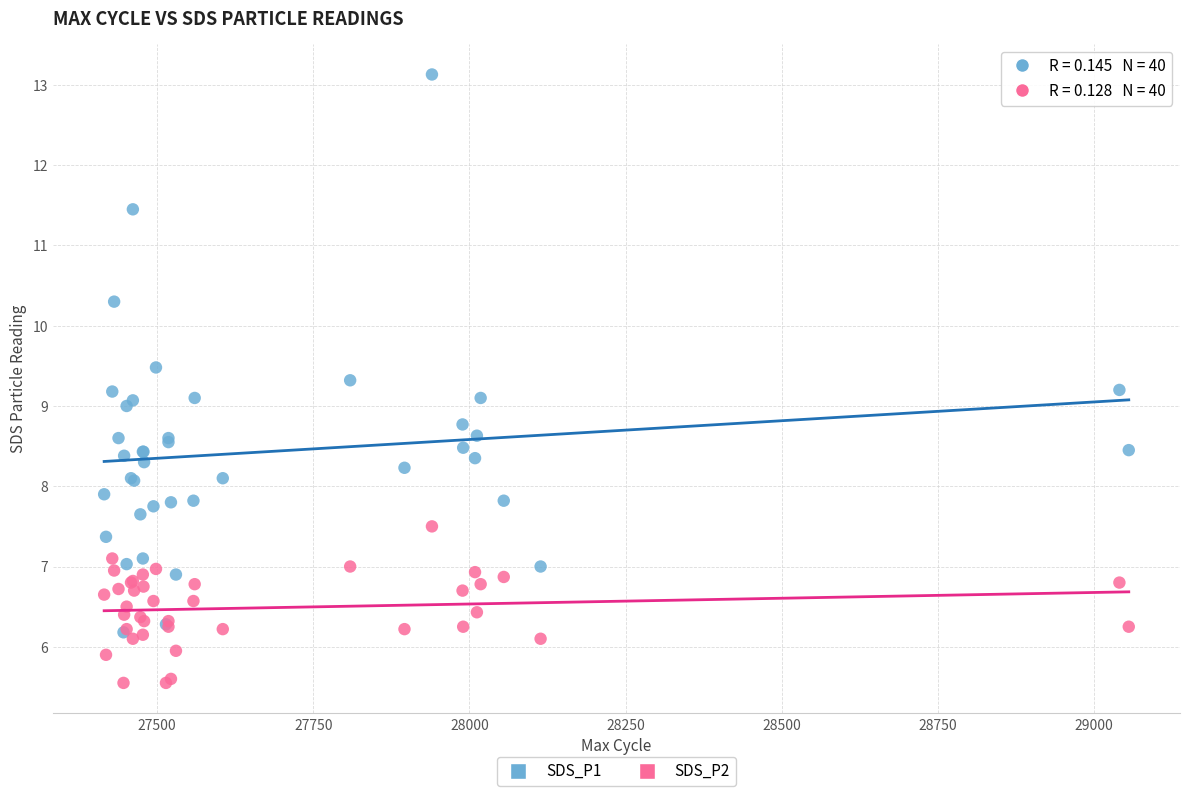

What are all the series names shown in the legend?

SDS_P1, SDS_P2